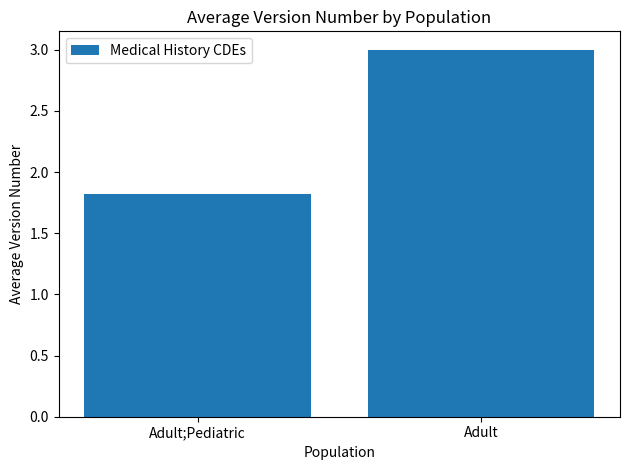

Reading left to right, what are all the values shown in this chart?

1.8	3.0